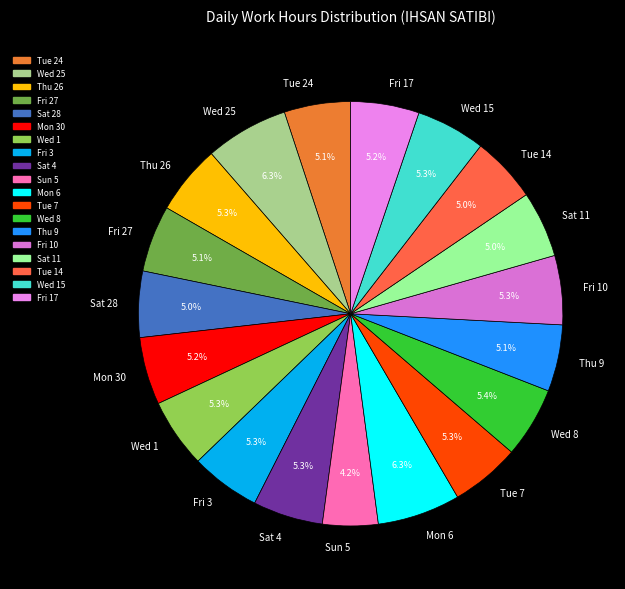

What is the ratio of the value at Wed 25 to the value at Fri 27?

1.2